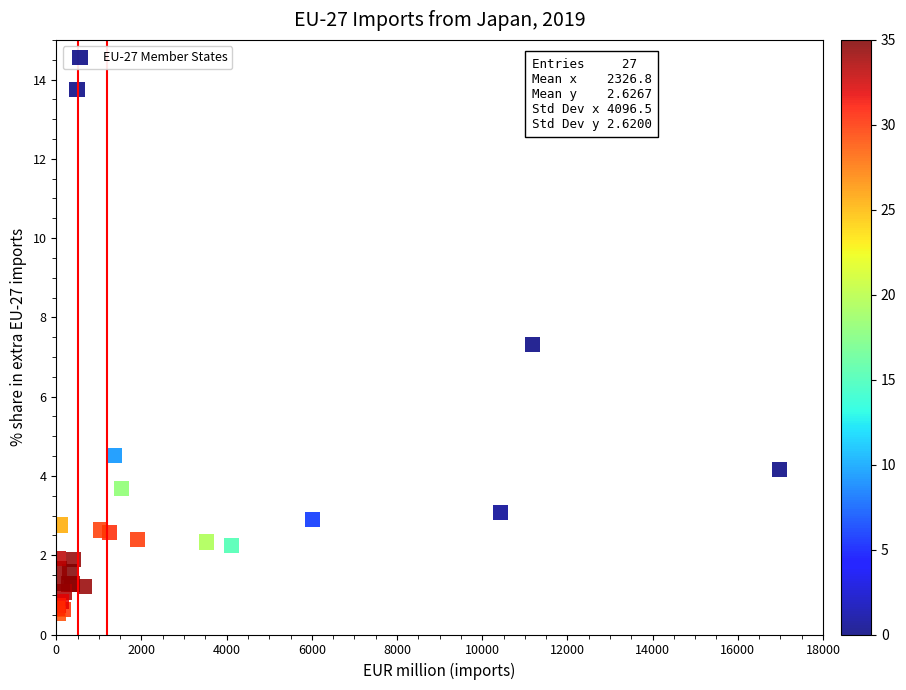

What Y value in the scatter plot is closest to 7?

7.3